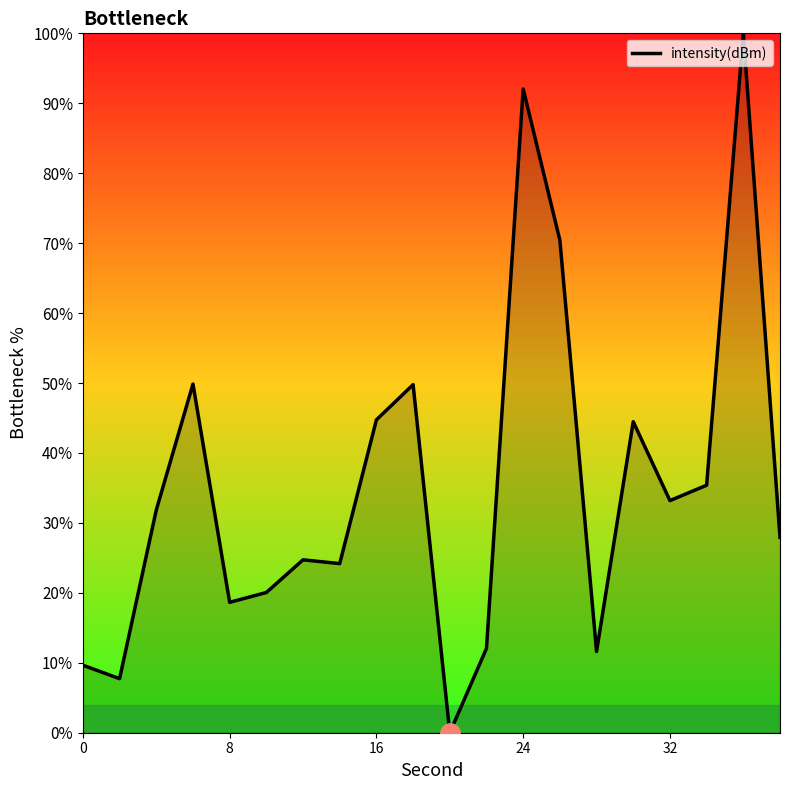

What is the greatest value displayed?

100.0